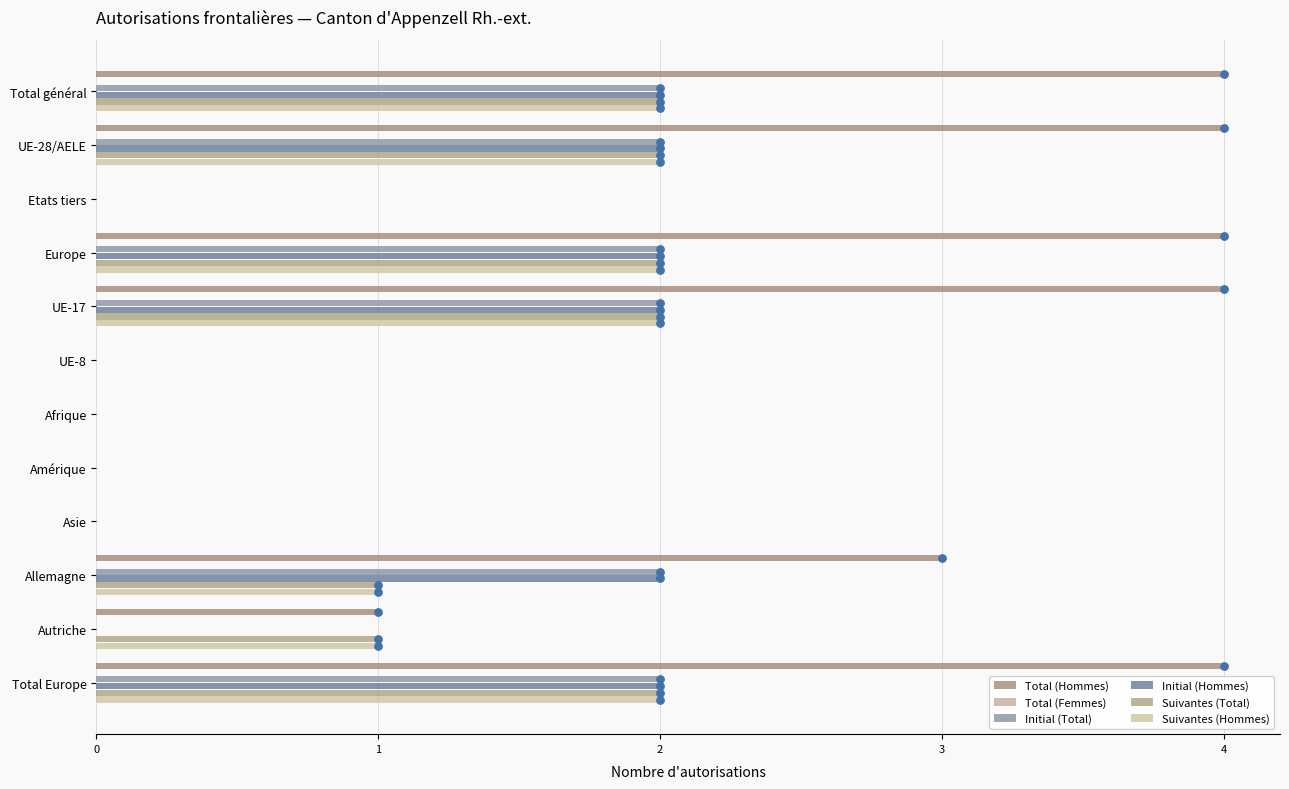

At how many categories does at least one series exceed 2?

6